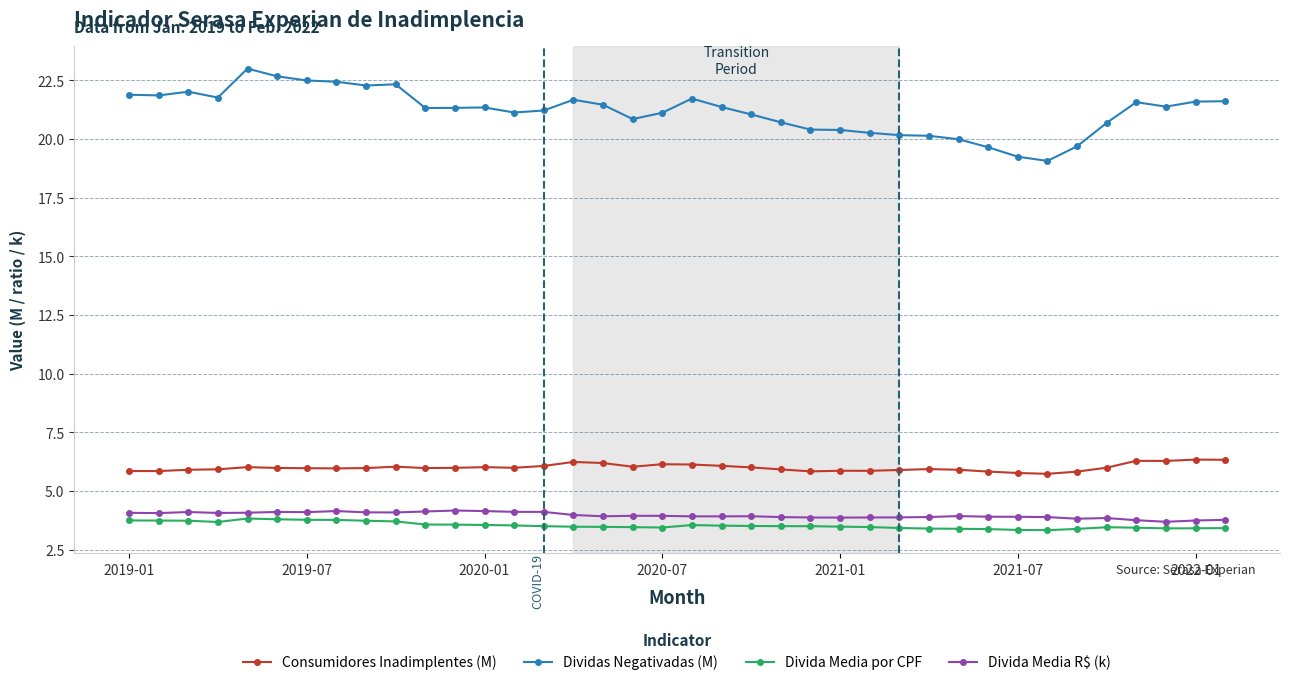

True or false: Divida Media por CPF and Divida Media R$ (k) cross at least once.

False